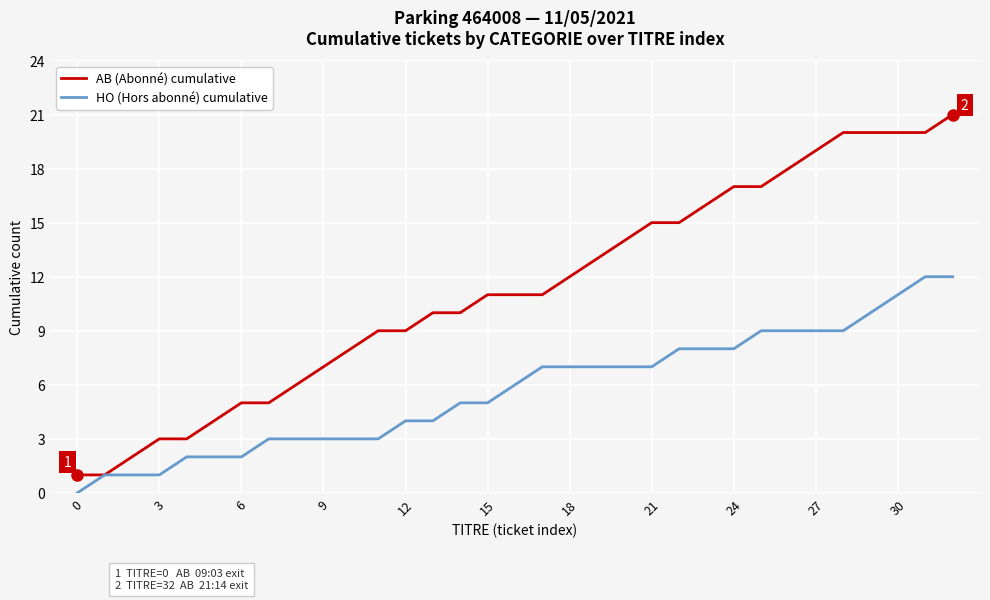

Rank the series by their average value, from highest to lowest.

AB (Abonné) cumulative, HO (Hors abonné) cumulative